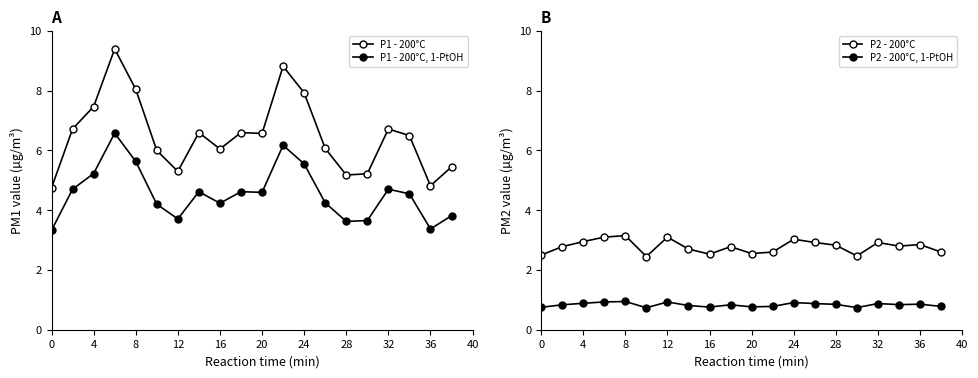

Which series changed the most between 4 and 12?

P1 - 200°C